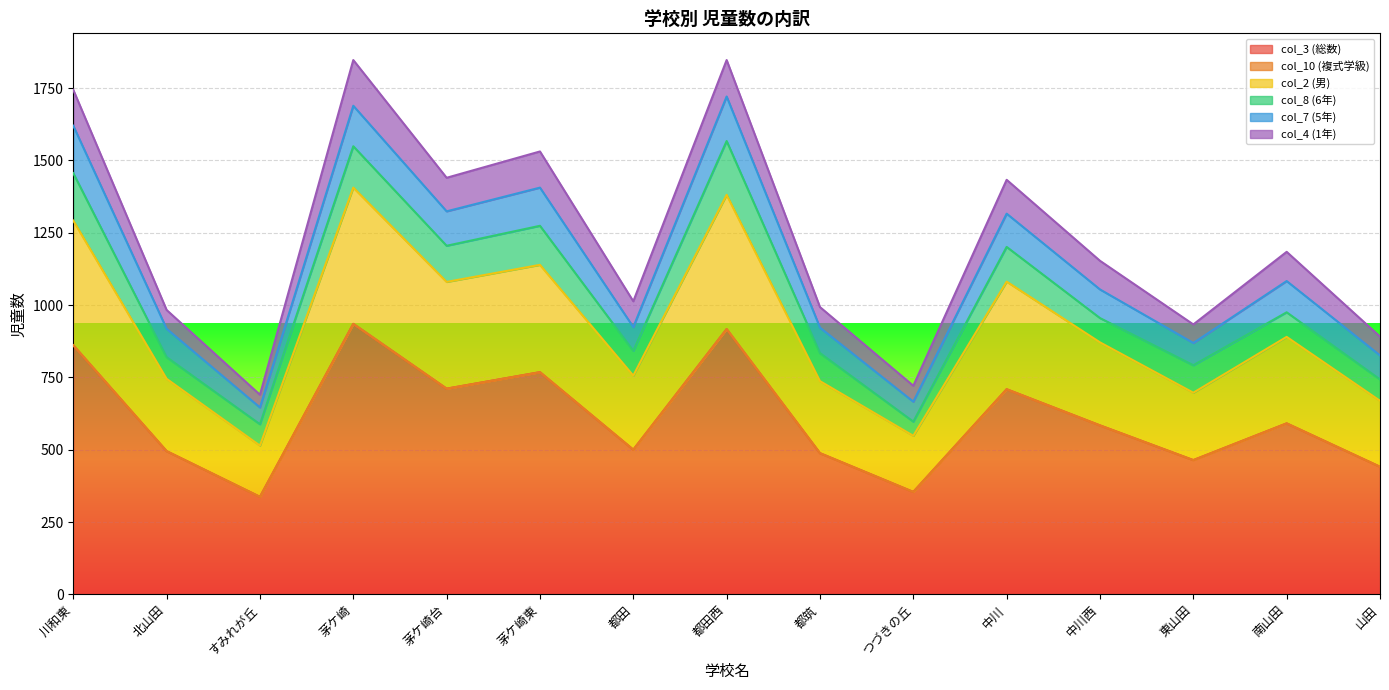

The col_4 (1年) series shows 60 at 都田. True or false?

False